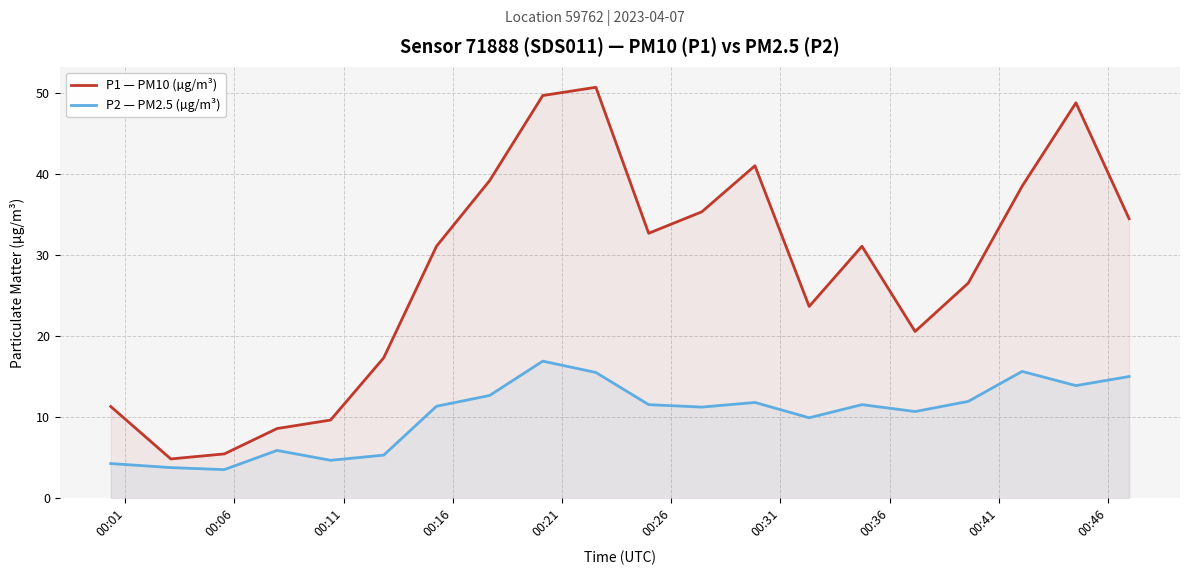

Rank the series by their maximum value, from lowest to highest.

P2 — PM2.5 (µg/m³), P1 — PM10 (µg/m³)